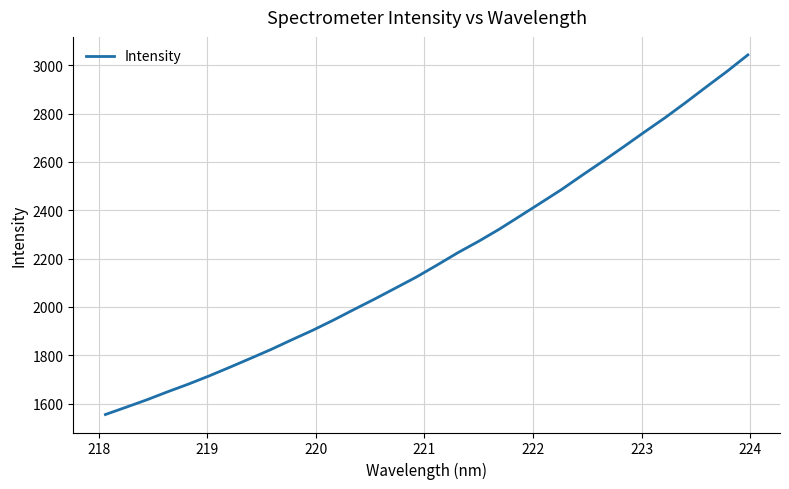

What is the smallest value displayed?

1554.4